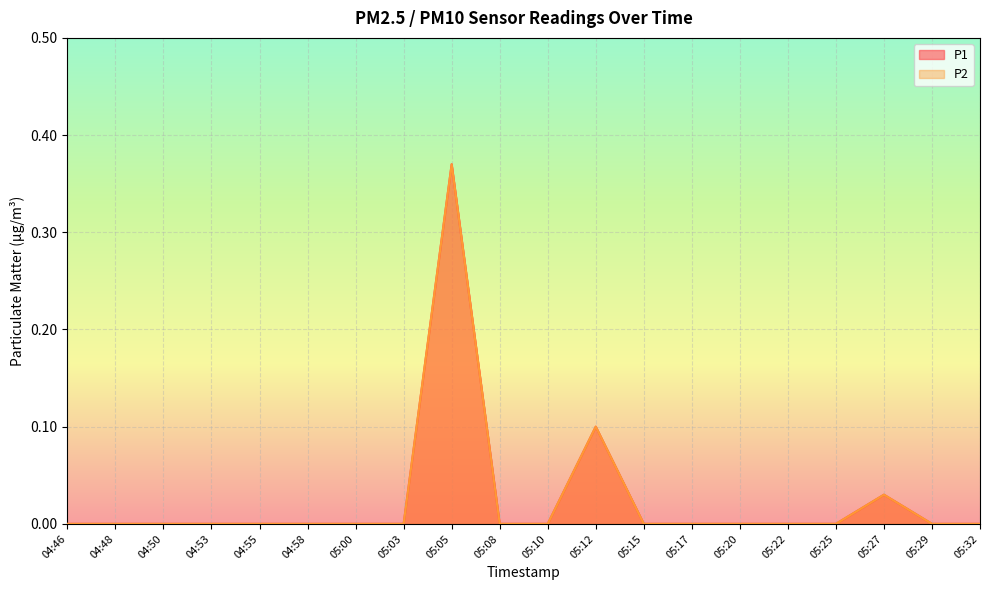

At 04:48, list the series in order from largest to smallest.

P1, P2